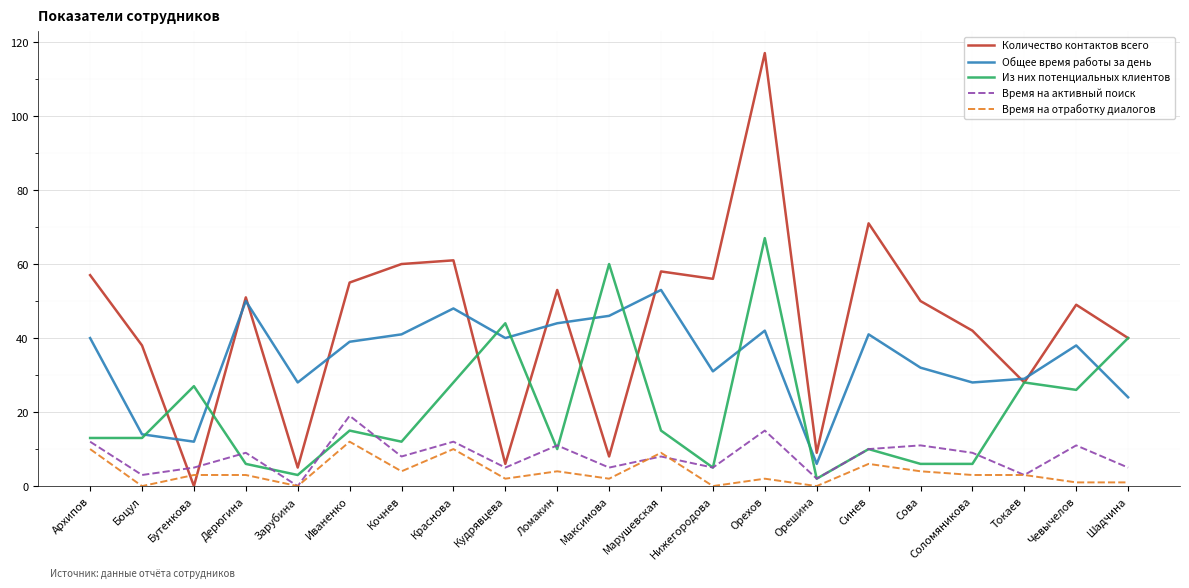

What position from the left is Токаев?

19